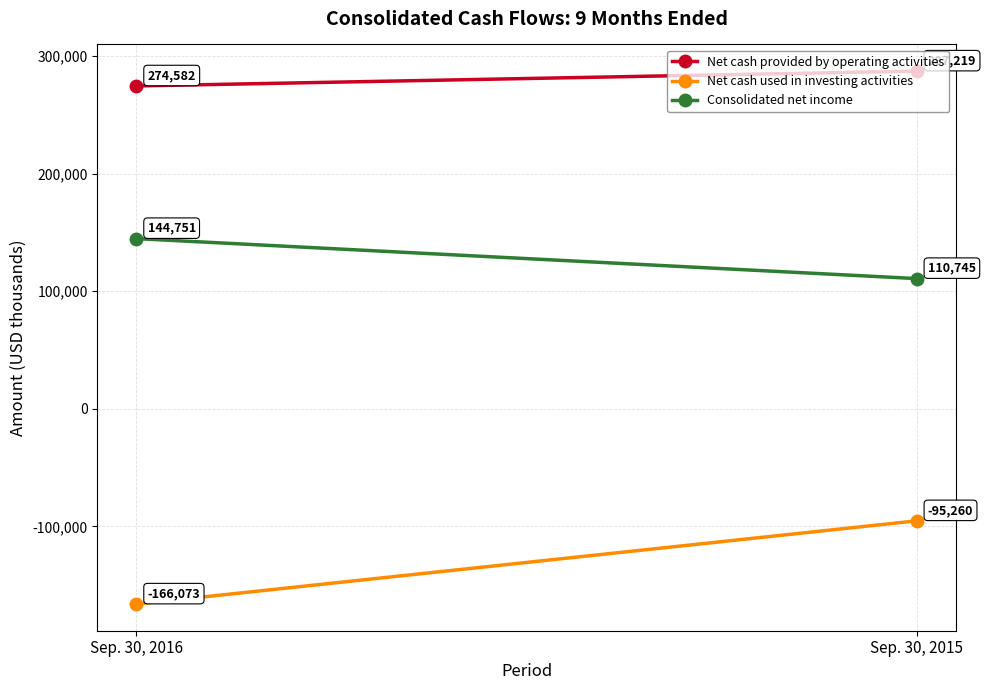

List the series in order of their peak value, lowest first.

Net cash used in investing activities, Consolidated net income, Net cash provided by operating activities